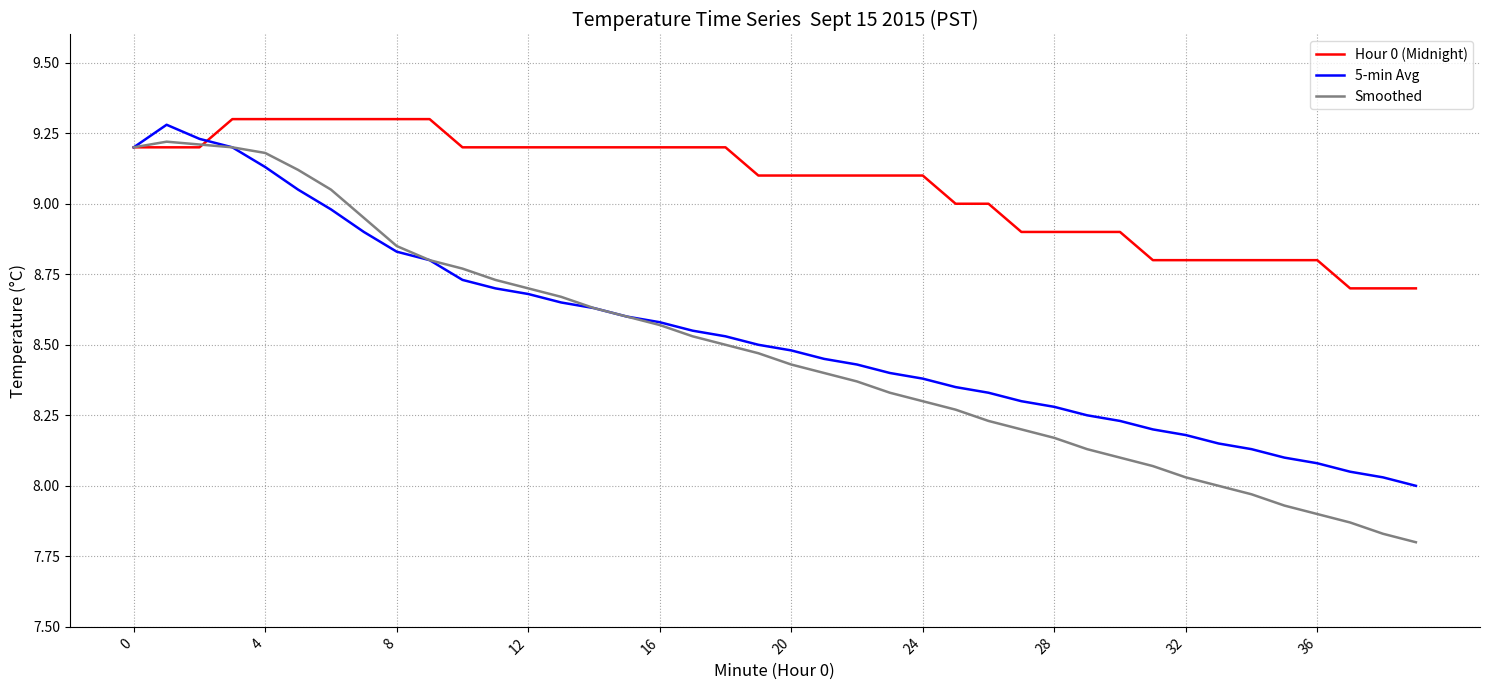

Is this an area chart (filled region under the line)?

No